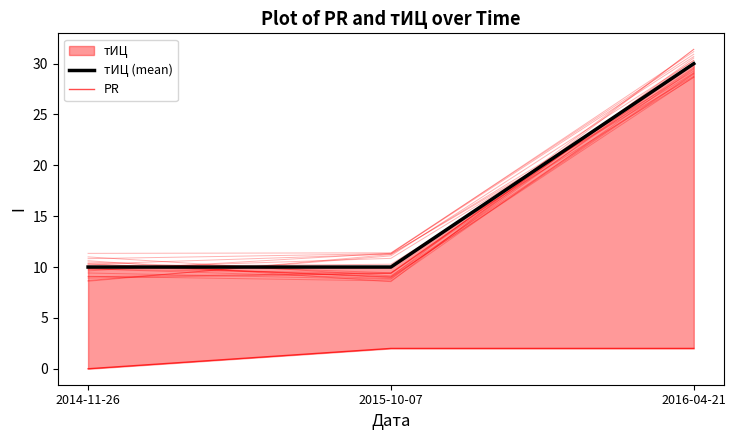

Reading right to left, transcribe all the data shown in this chart.

тИЦ (mean): 30	10	10
PR: 2	2	0